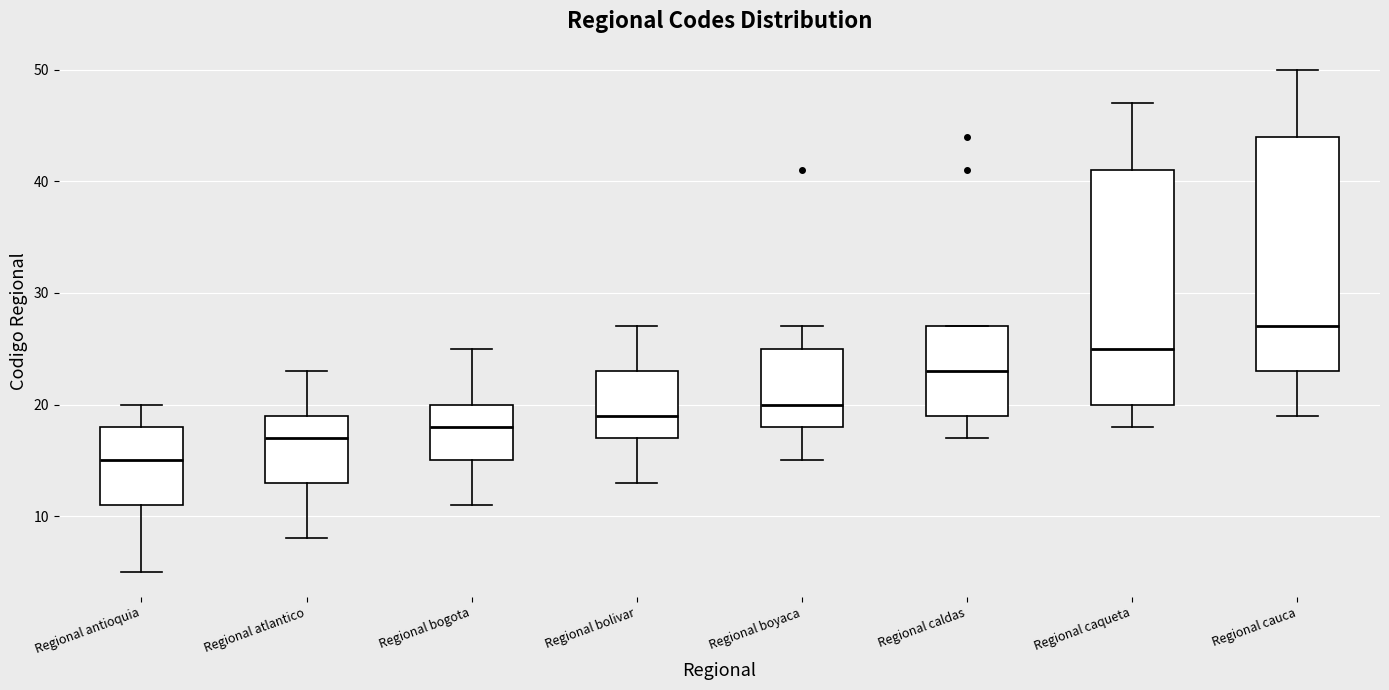

Reading left to right, transcribe this box plot: for each box, give where its median line is, the range the box spans, and where its two whiskers end, as read against the y-axis. The values are not printed on the chart, so give them approximately, as read against the axis.

Regional antioquia: median 15, box 11 to 18, whiskers 5 to 20
Regional atlantico: median 17, box 13 to 19, whiskers 8 to 23
Regional bogota: median 18, box 15 to 20, whiskers 11 to 25
Regional bolivar: median 19, box 17 to 23, whiskers 13 to 27
Regional boyaca: median 20, box 18 to 25, whiskers 15 to 27
Regional caldas: median 23, box 19 to 27, whiskers 17 to 27
Regional caqueta: median 25, box 20 to 41, whiskers 18 to 47
Regional cauca: median 27, box 23 to 44, whiskers 19 to 50